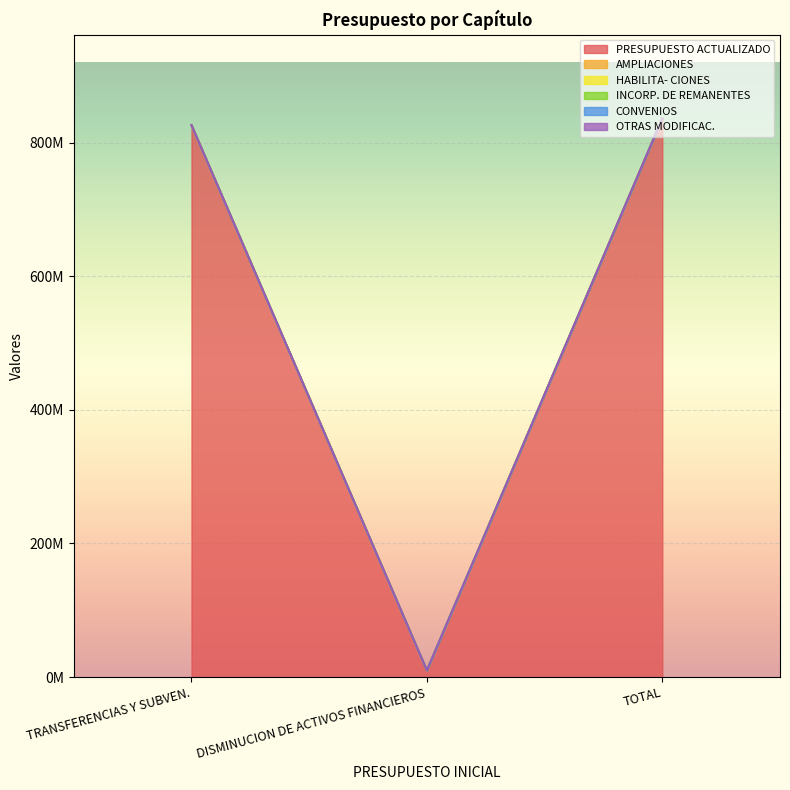

How many distinct data groups are displayed?

6